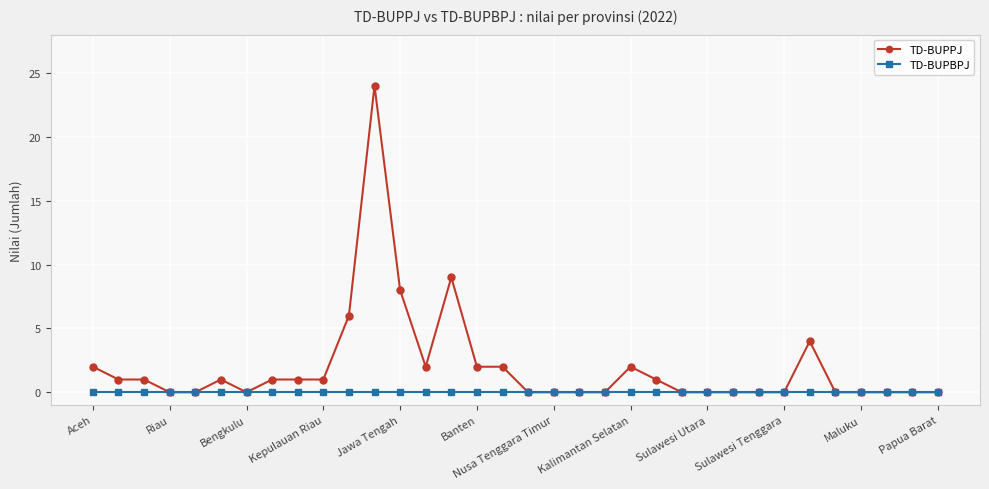

Which series has the largest total across all categories?

TD-BUPPJ